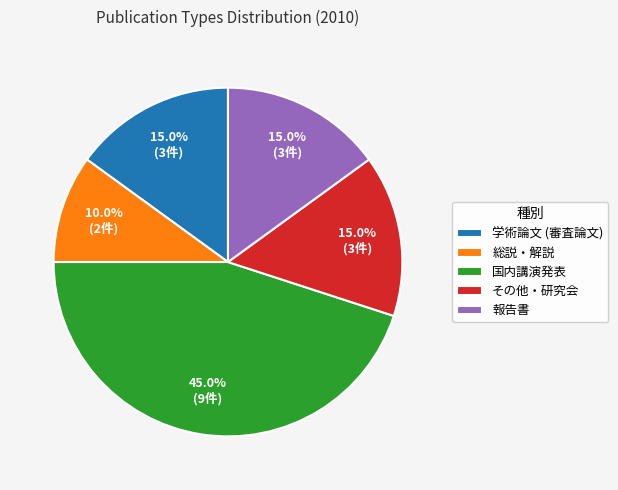

What percentage is the その他・研究会 slice, to the nearest percent?

15%